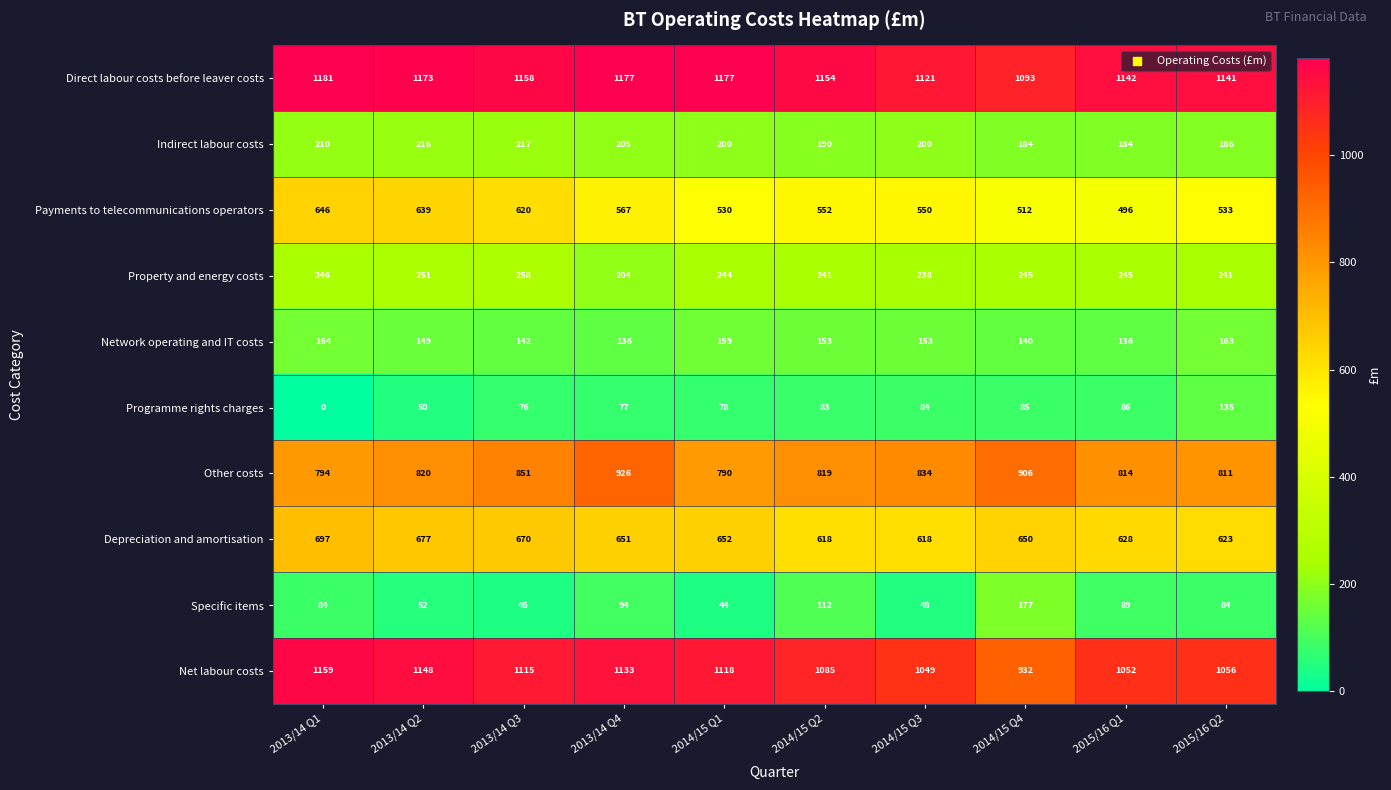

Which series has the widest spread of values?

Net labour costs